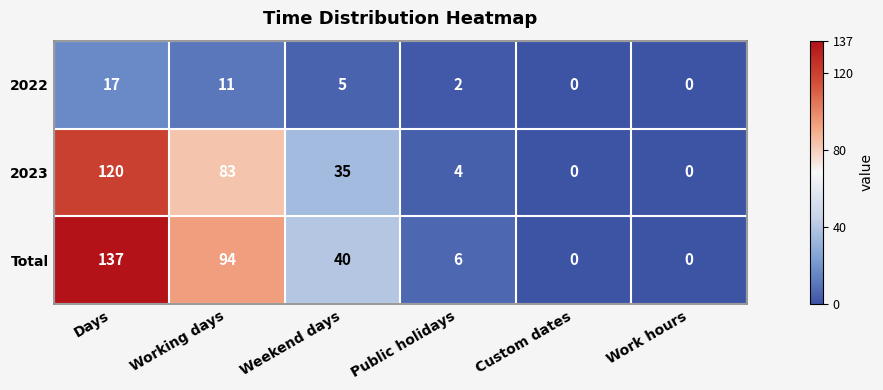

Which label corresponds to the largest value in the chart?

Days